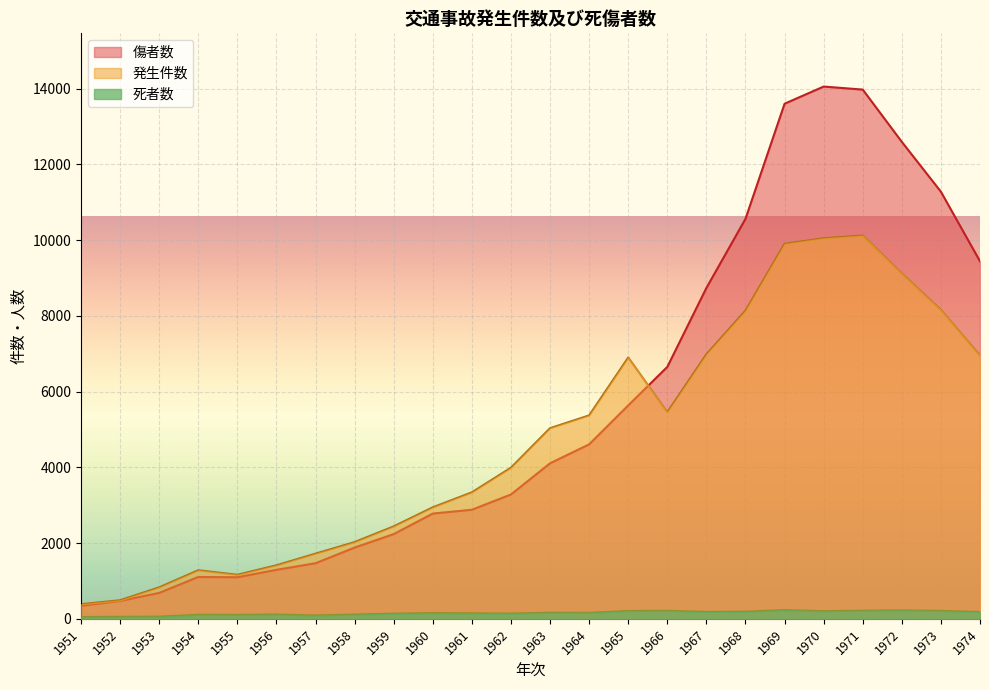

At how many categories does at least one series exceed 9946?

6